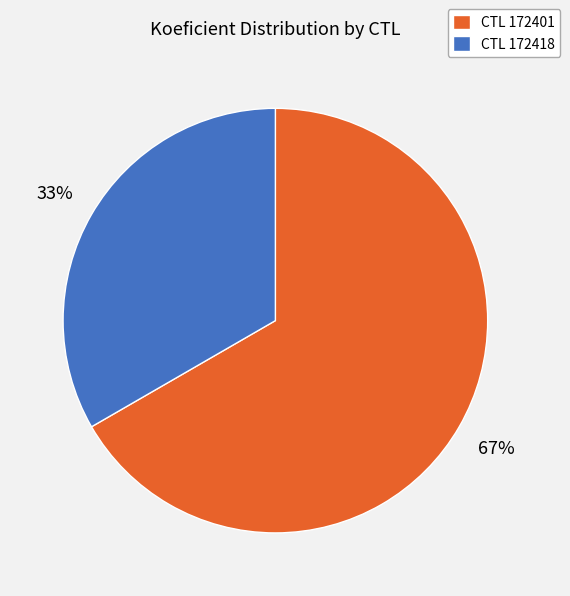

To the nearest percent, what is the average slice percentage?

50%